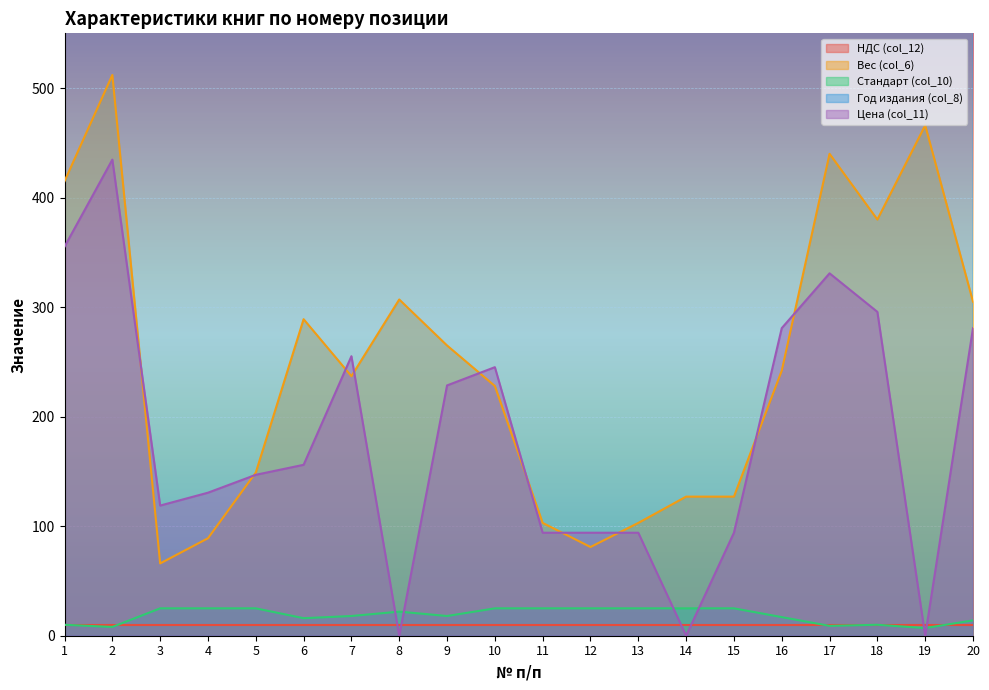

Is the value of Цена (col_11) at 12 greater than the value of Вес (col_6) at 8?

No